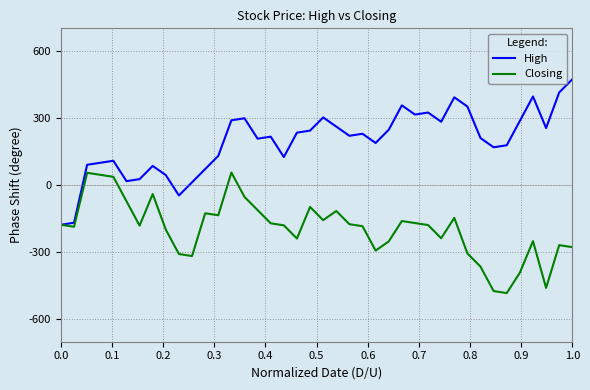

List the series in order of their overall mean, lowest first.

Closing, High